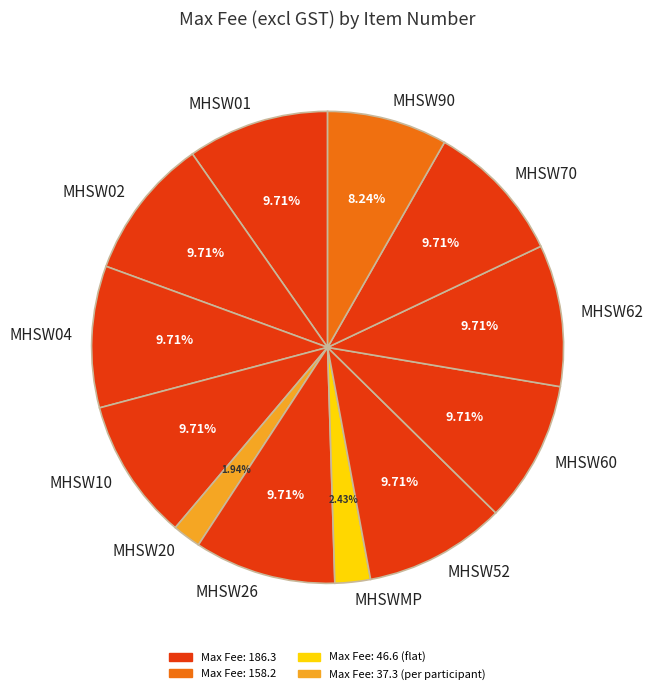

Do MHSW01 and MHSW70 together represent more than half of the pie?

No